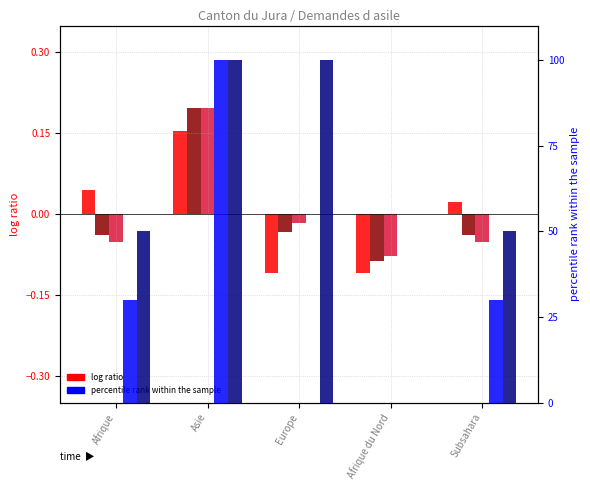

Which series changed the most between Afrique and Europe?

Rejets avec AP